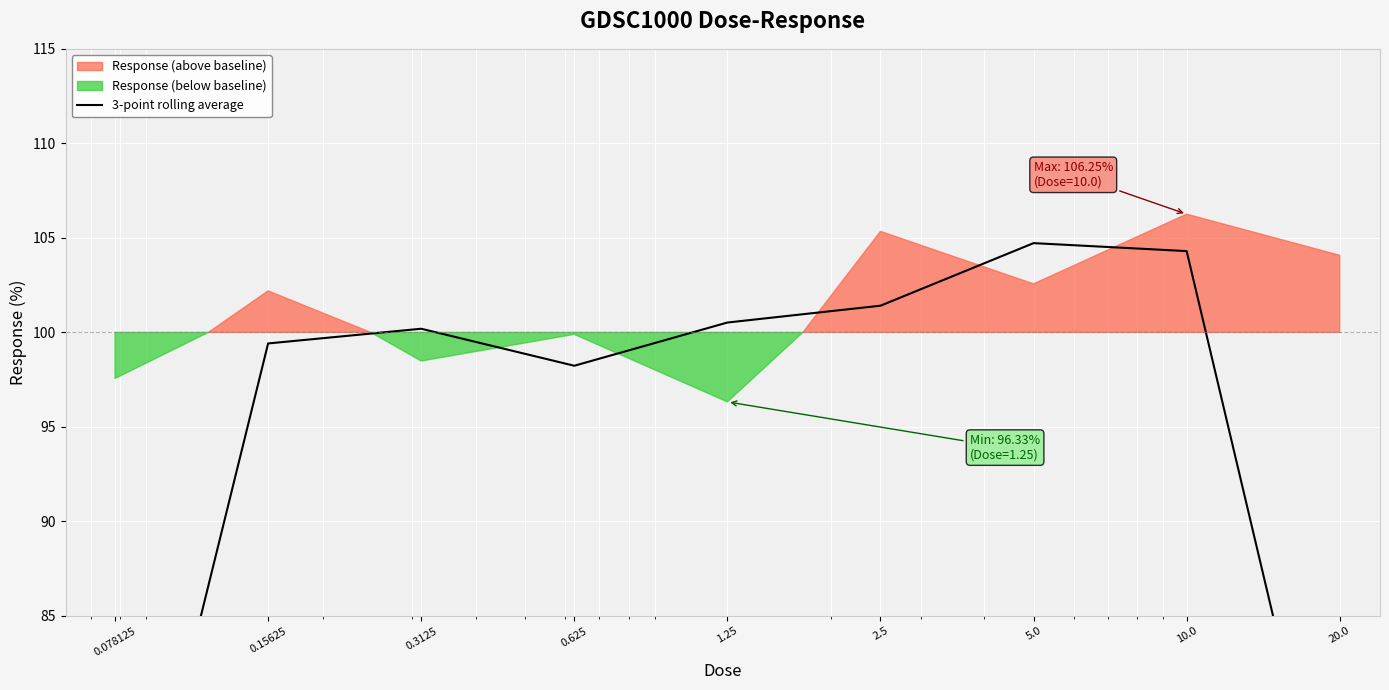

What is the label of the 1st point from the right?

20.0